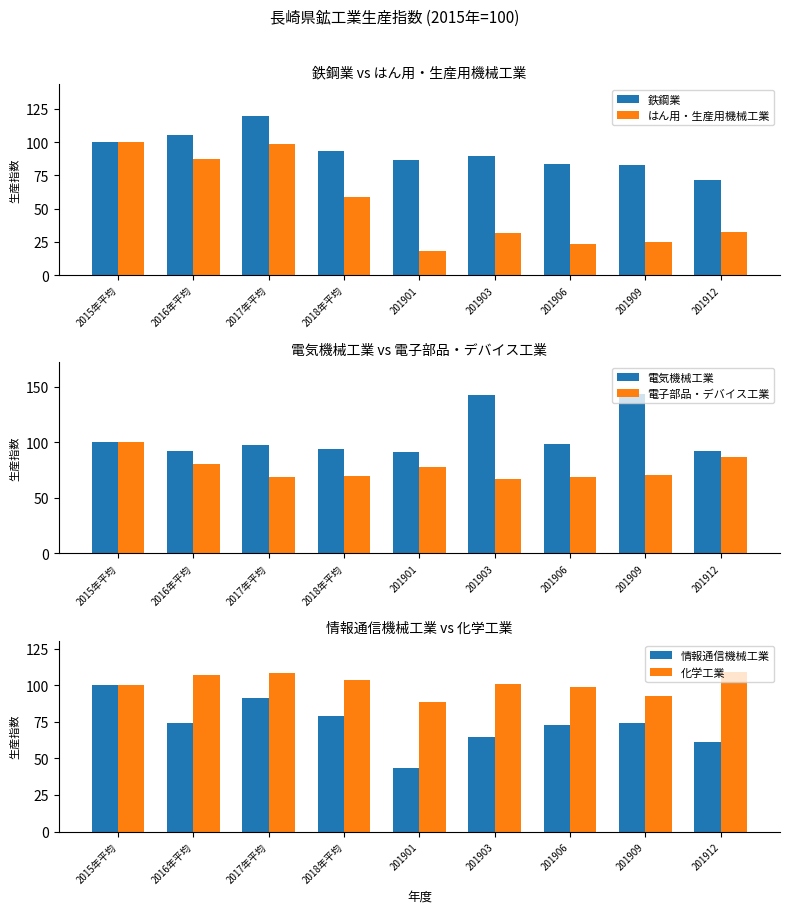

Rank the series at 201903 from lowest to highest value.

はん用・生産用機械工業, 情報通信機械工業, 電子部品・デバイス工業, 鉄鋼業, 化学工業, 電気機械工業